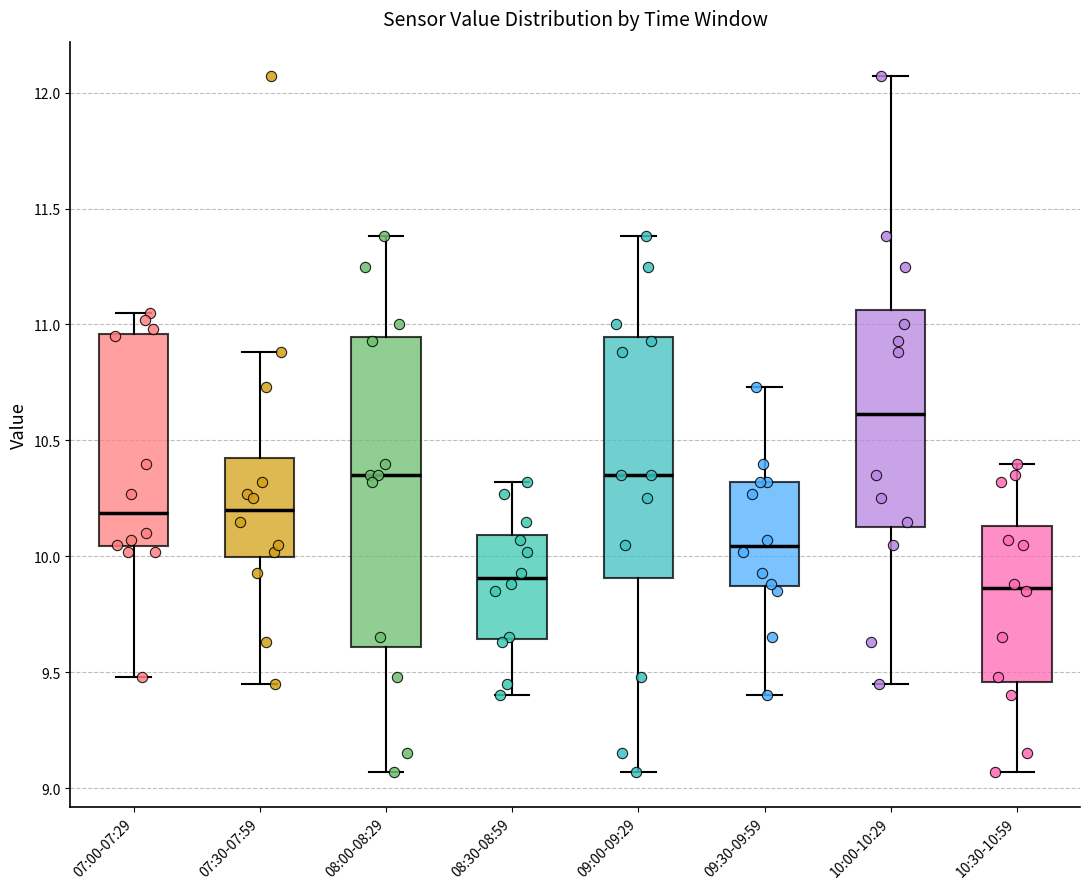

Reading left to right, read every box against the y-axis: the position of its median line, the range the box covers, and the ends of its whiskers. The values are not printed on the chart, so give them approximately, as read against the axis.

07:00-07:29: median 10.20, box 10.05 to 10.95, whiskers 9.50 to 11.05
07:30-07:59: median 10.20, box 10.00 to 10.40, whiskers 9.45 to 10.90
08:00-08:29: median 10.35, box 9.60 to 10.95, whiskers 9.05 to 11.40
08:30-08:59: median 9.90, box 9.65 to 10.10, whiskers 9.40 to 10.30
09:00-09:29: median 10.35, box 9.90 to 10.95, whiskers 9.05 to 11.40
09:30-09:59: median 10.05, box 9.85 to 10.30, whiskers 9.40 to 10.75
10:00-10:29: median 10.60, box 10.15 to 11.05, whiskers 9.45 to 12.05
10:30-10:59: median 9.85, box 9.45 to 10.15, whiskers 9.05 to 10.40